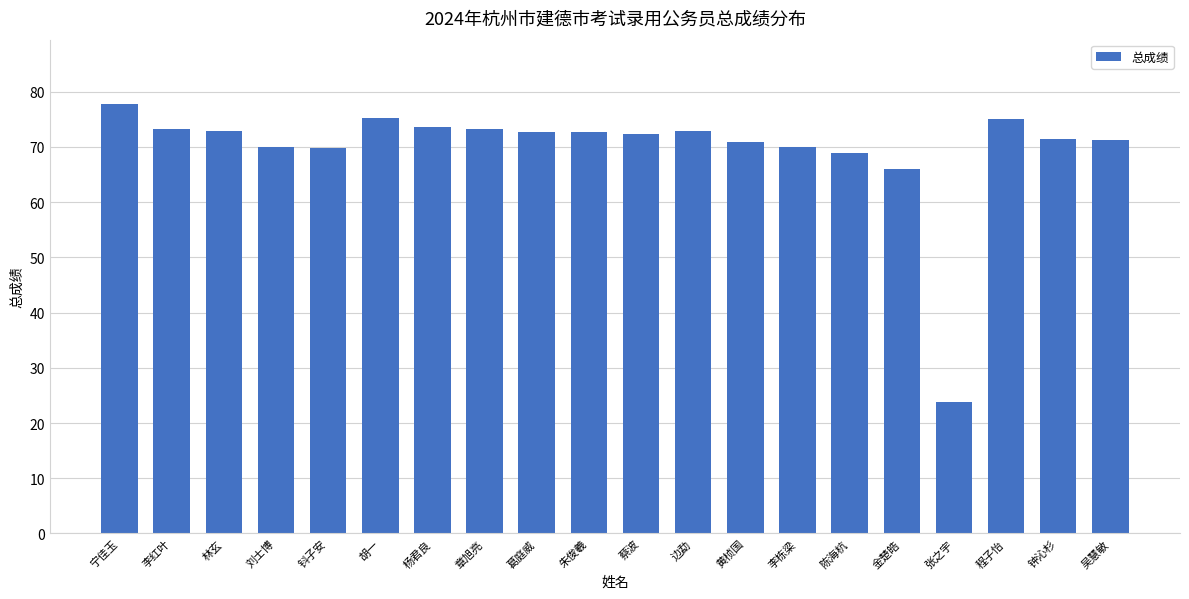

What is the sum of all values?

1394.0